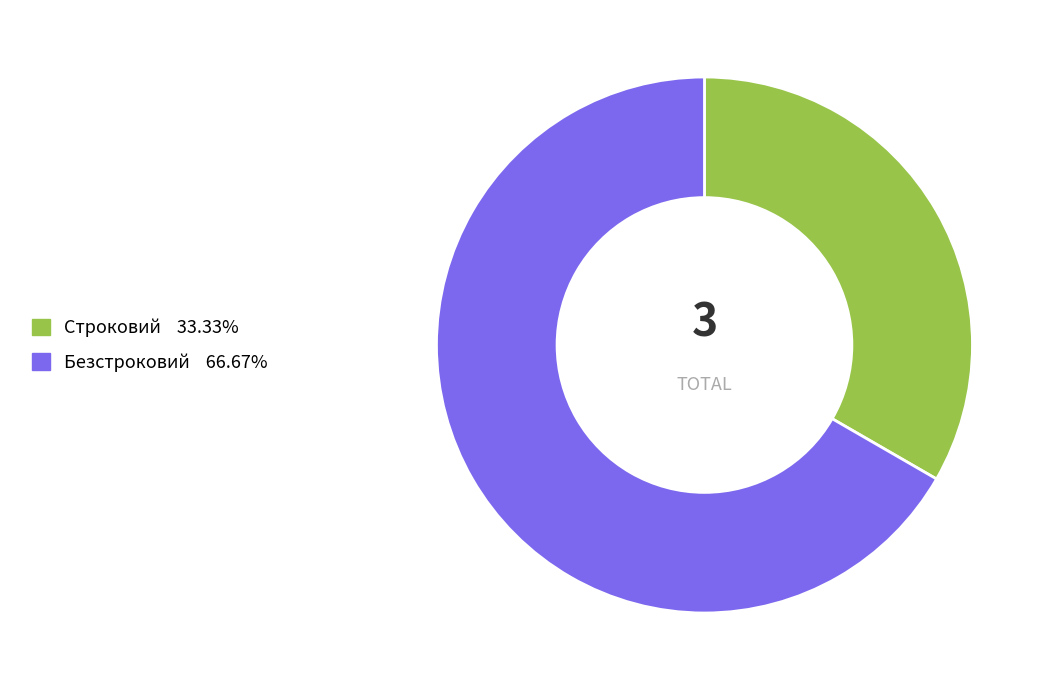

Which slice is the smallest?

Строковий